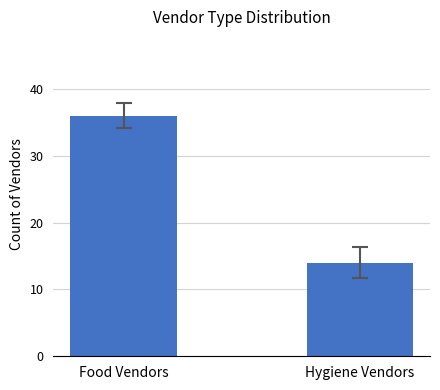

Reading right to left, transcribe all the data shown in this chart.

14	36